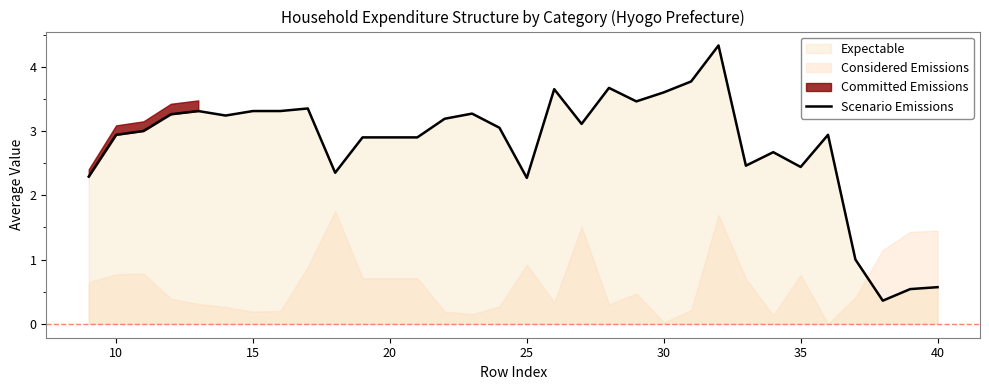

True or false: there are more than 2 points higher than both neighbors.

True